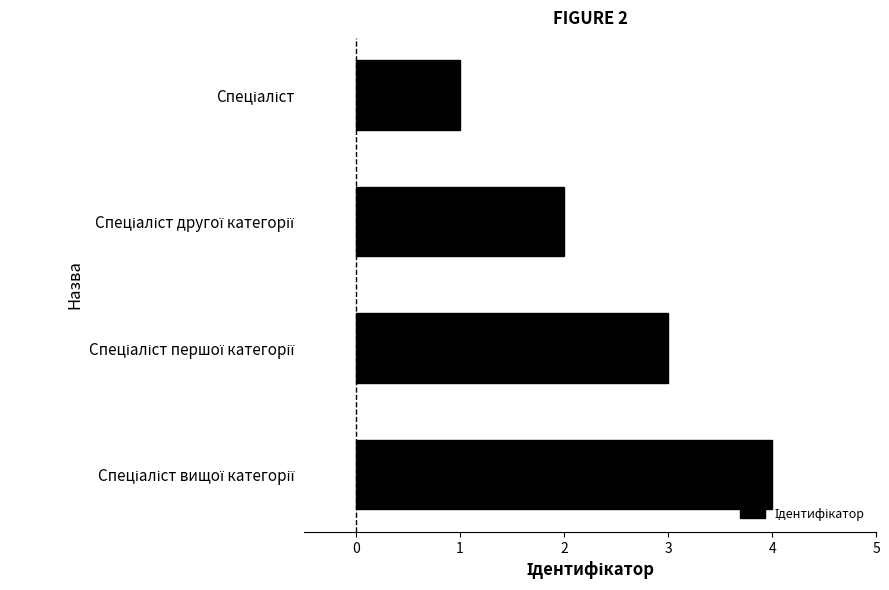

What is the difference between the maximum and minimum values?

3